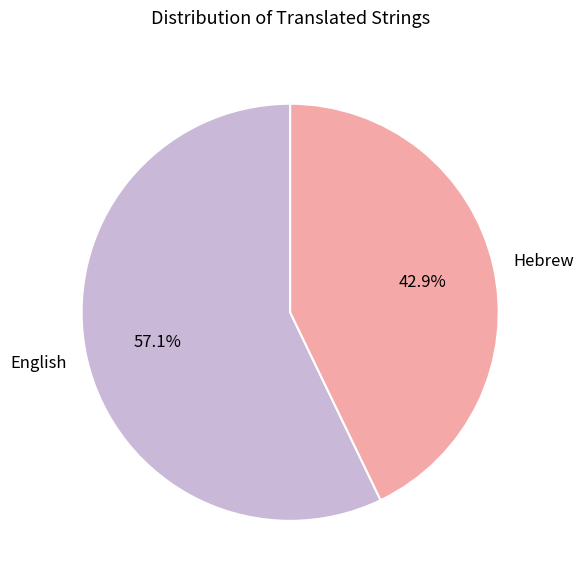

What percentage is the Hebrew slice, to the nearest percent?

43%